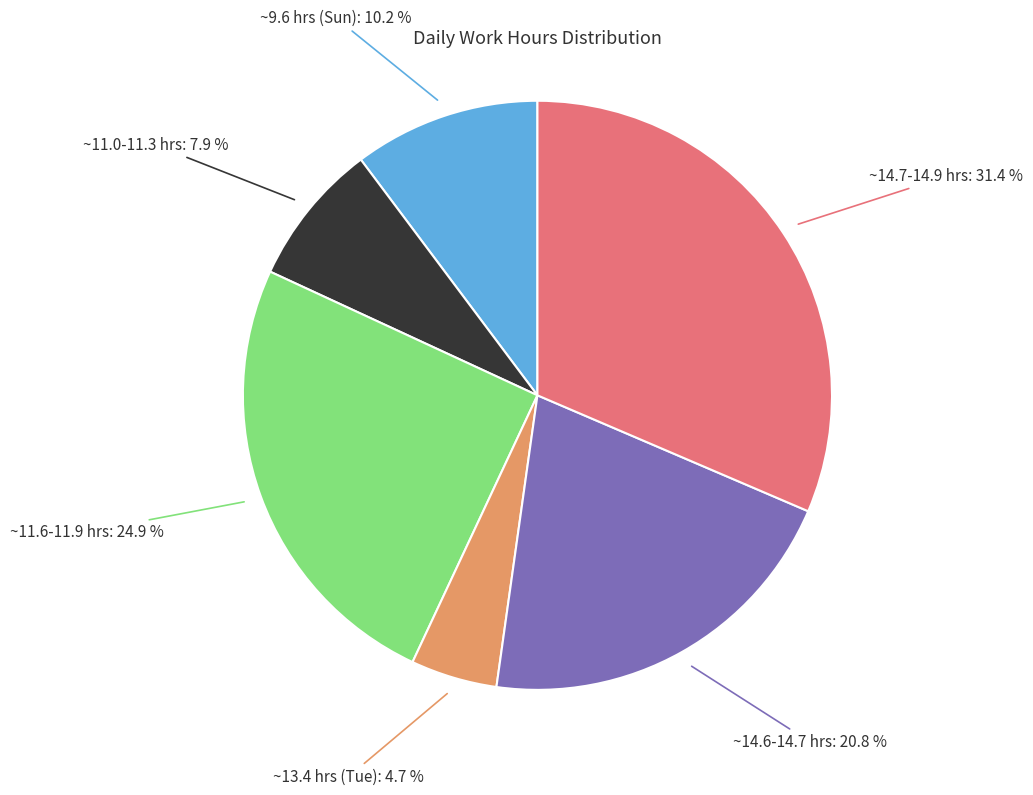

To the nearest percent, what is the average slice percentage?

17%